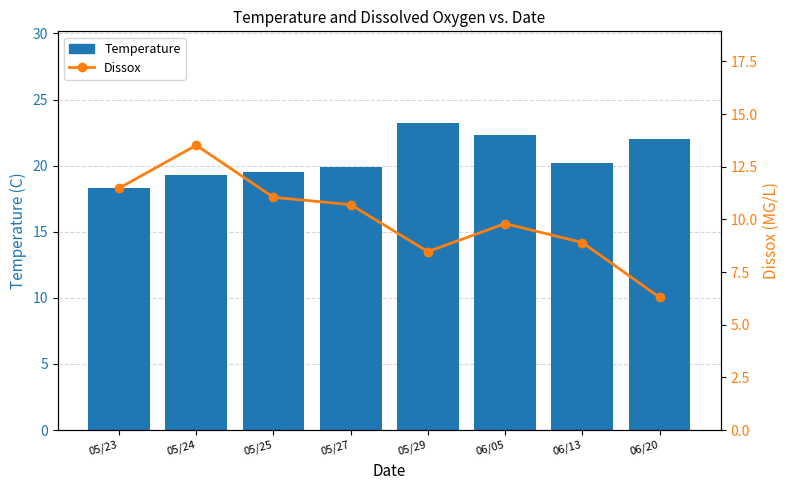

Reading left to right, what are all the values shown in this chart?

Temperature: 05/23=18.3	05/24=19.3	05/25=19.5	05/27=19.9	05/29=23.2	06/05=22.3	06/13=20.2	06/20=22.0
Dissox: 05/23=11.5	05/24=13.5	05/25=11.1	05/27=10.7	05/29=8.5	06/05=9.8	06/13=8.9	06/20=6.3